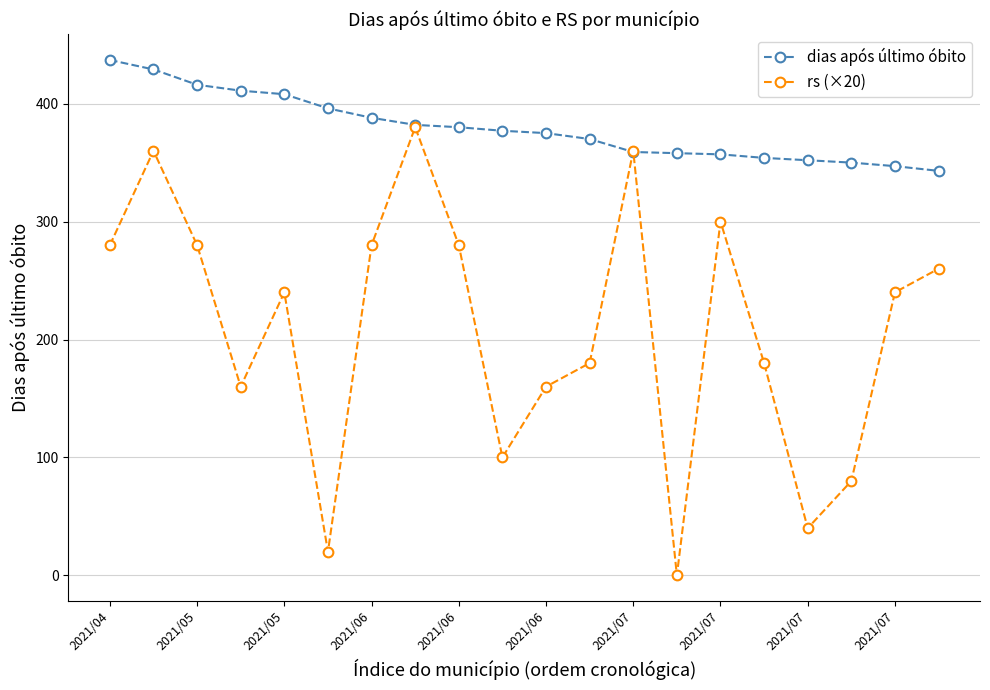

What are all the series names shown in the legend?

dias após último óbito, rs (×20)